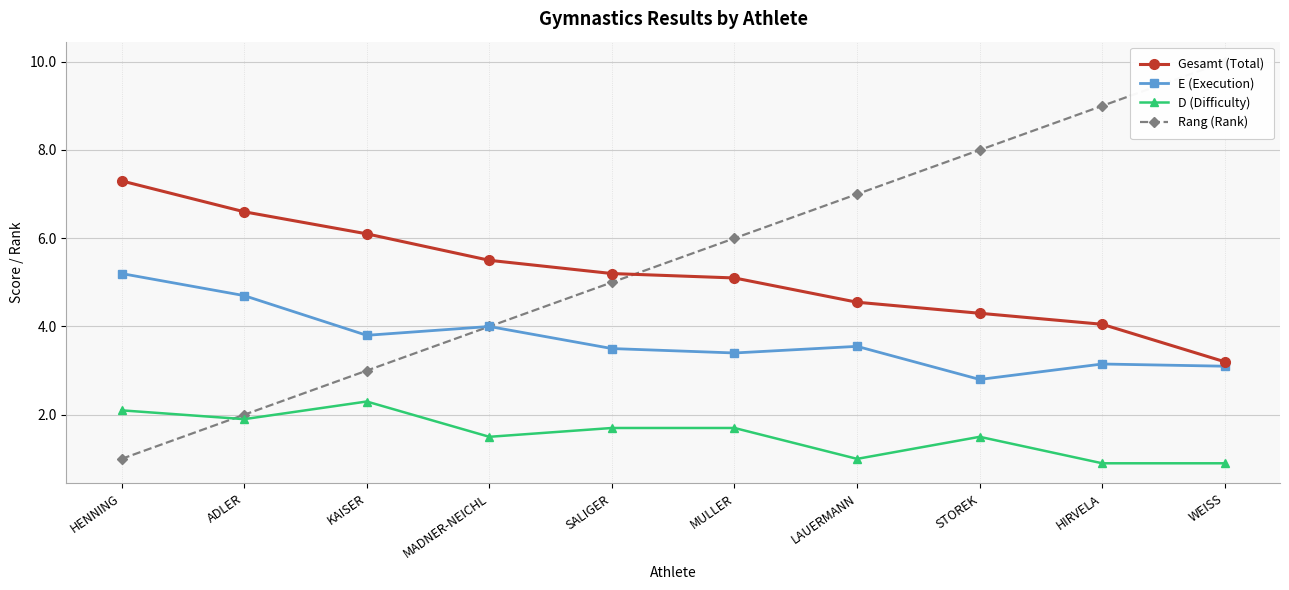

What is the difference between the highest and lowest values at KAISER?

3.8